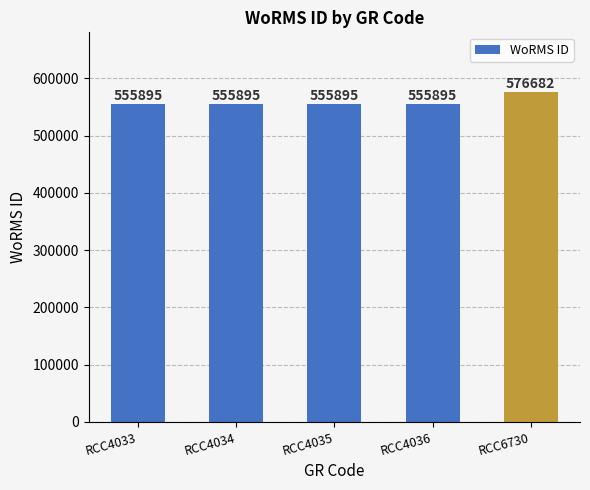

What is the difference between the maximum and minimum values?

20787